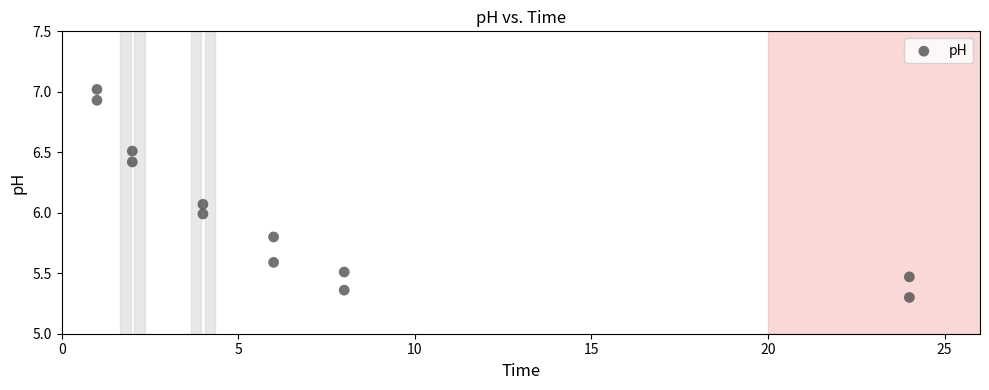

What is the average X value?

7.5